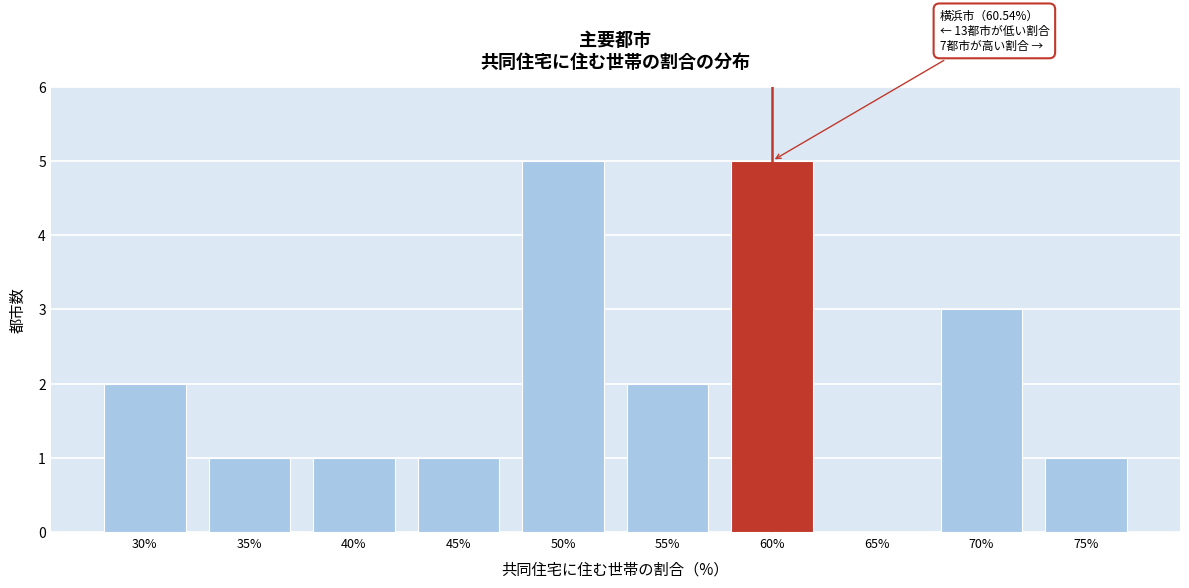

Reading left to right, list all the values displayed in this chart.

30%=2	35%=1	40%=1	45%=1	50%=5	55%=2	60%=5	65%=0	70%=3	75%=1